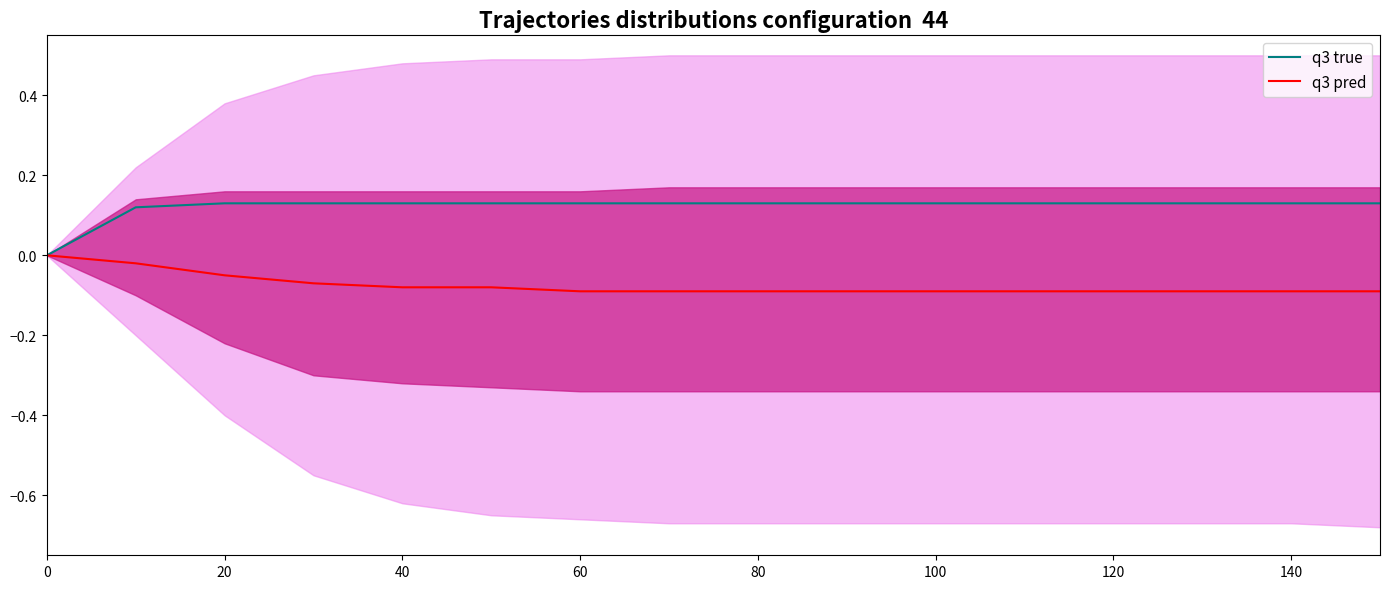

True or false: q3 pred has more than 0 points higher than both neighbors.

False